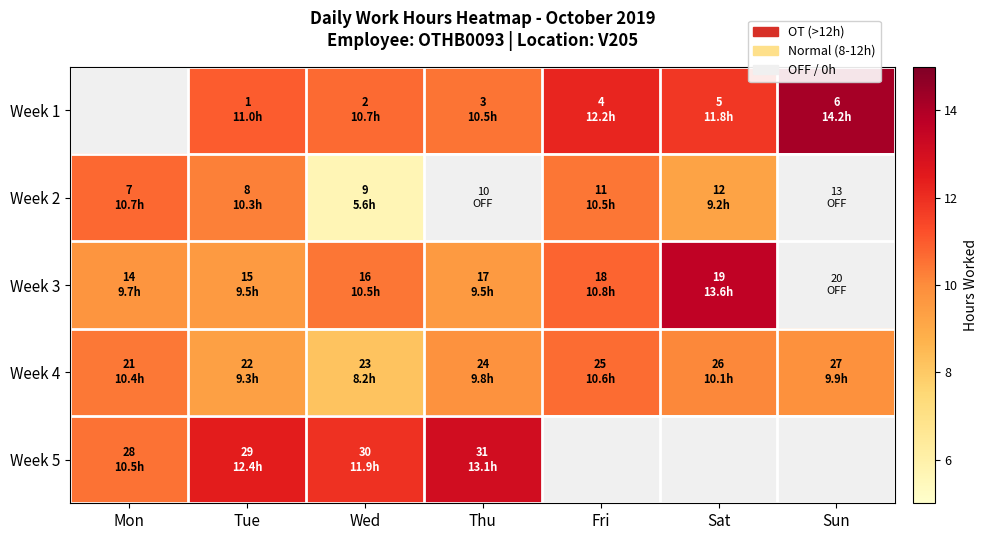

How many data points in Week 3 are above 10?

3